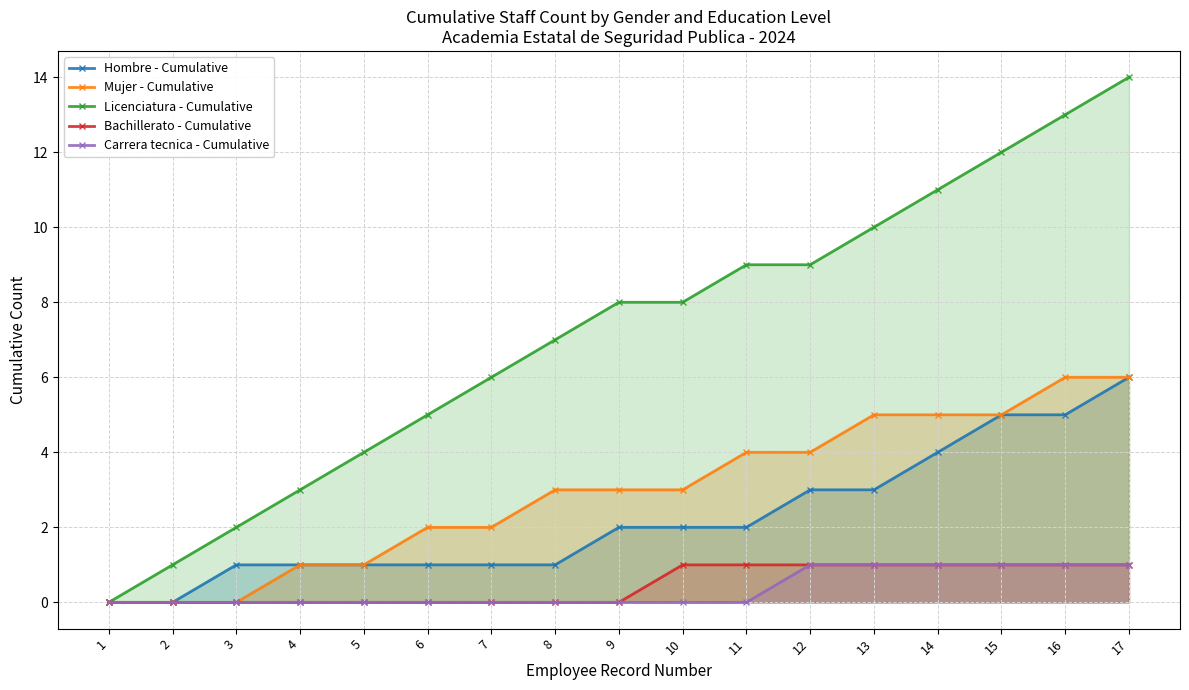

Is the value of Licenciatura - Cumulative at 3 greater than the value of Carrera tecnica - Cumulative at 1?

Yes